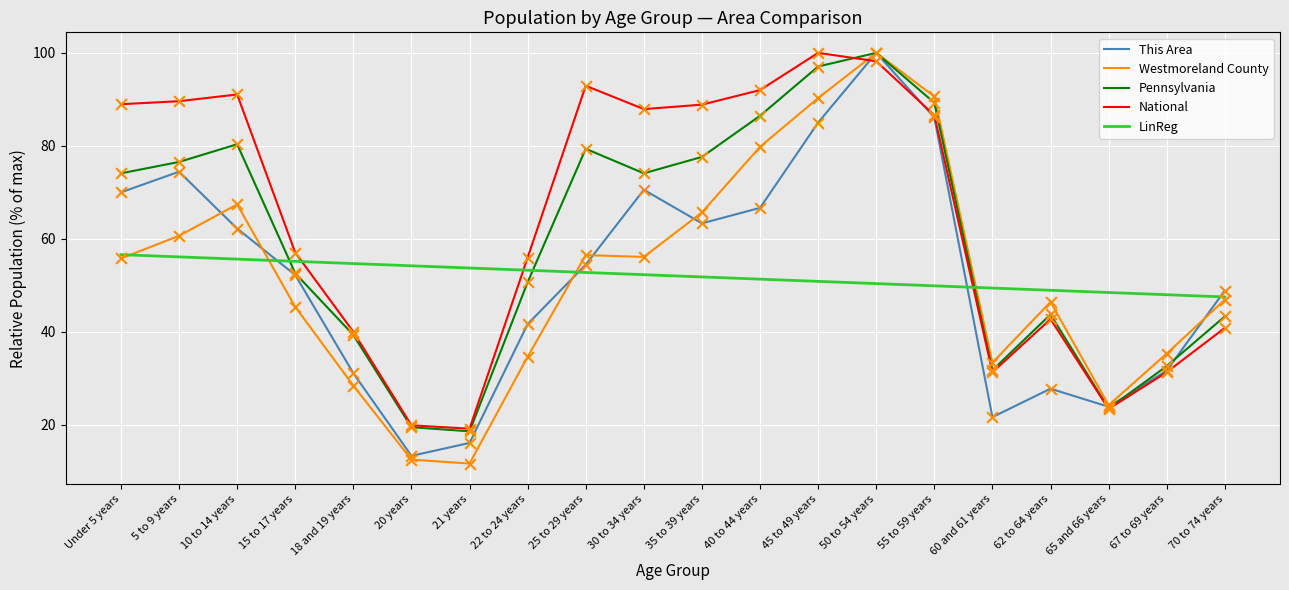

Between Under 5 years and 67 to 69 years, which series saw the biggest shift?

National